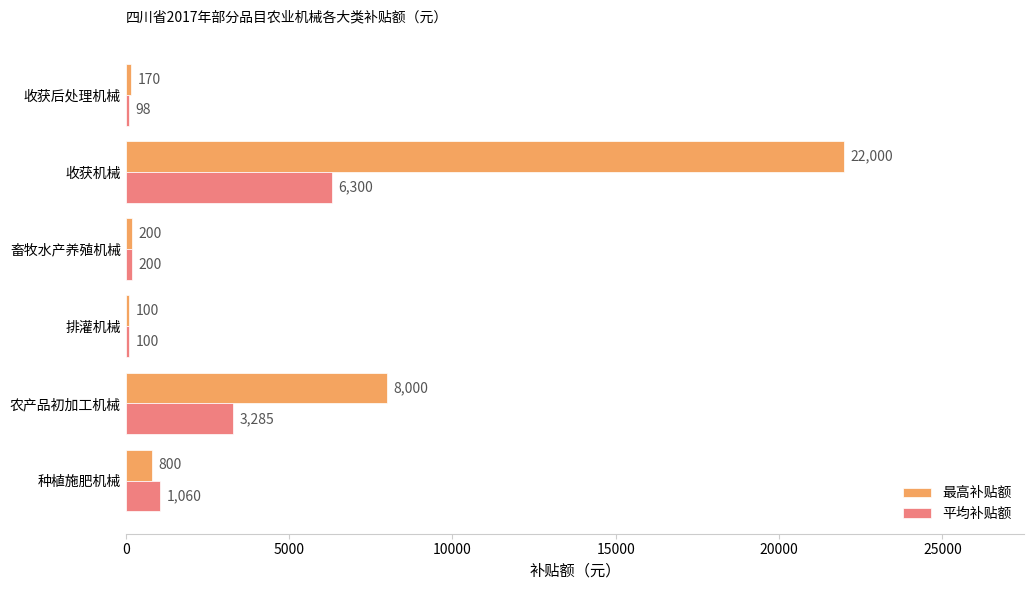

What is the spread (max minus min) of values at 收获后处理机械?

72